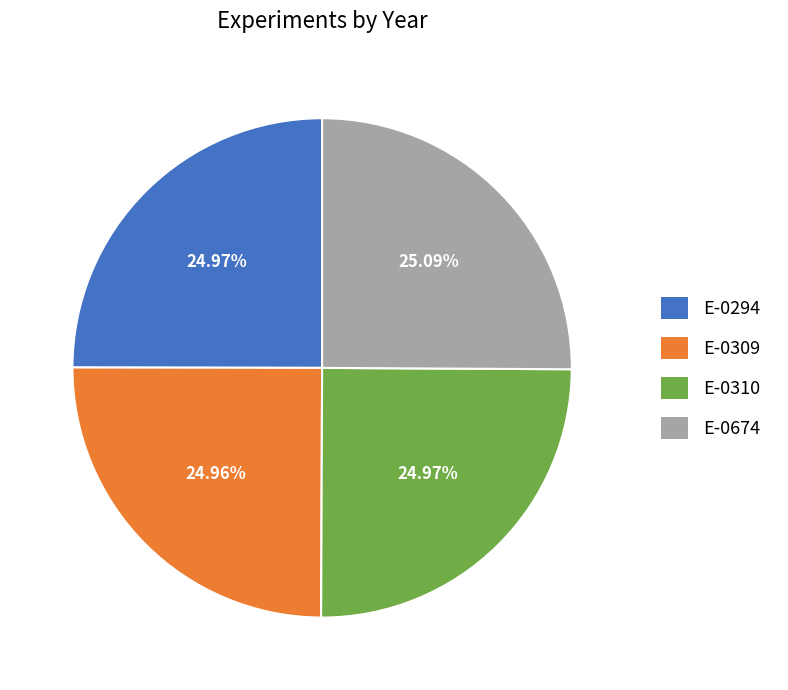

To the nearest percent, what is the average slice percentage?

25%